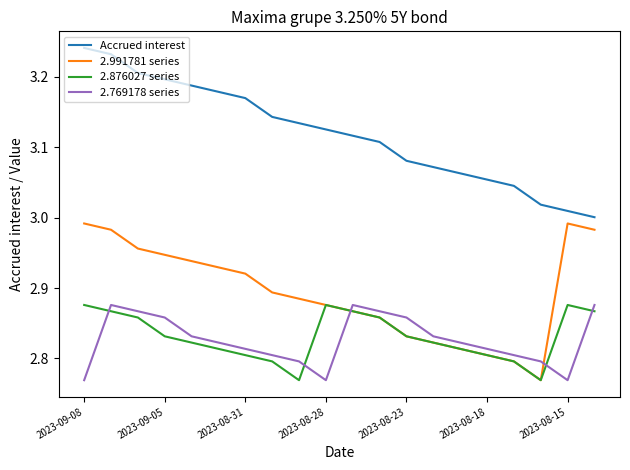

True or false: 2.876027 series and Accrued interest intersect in this chart.

False